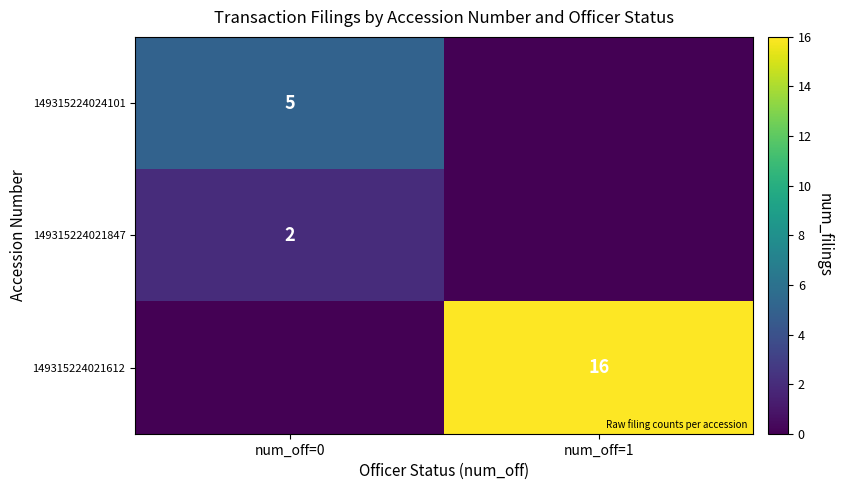

Rank the series at num_off=0 from lowest to highest value.

149315224021612, 149315224021847, 149315224024101